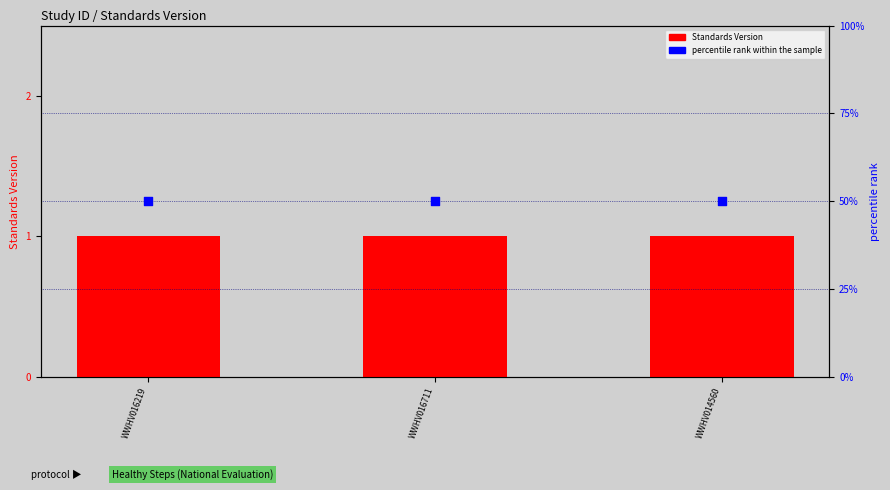

At how many categories does at least one series exceed 12?

3